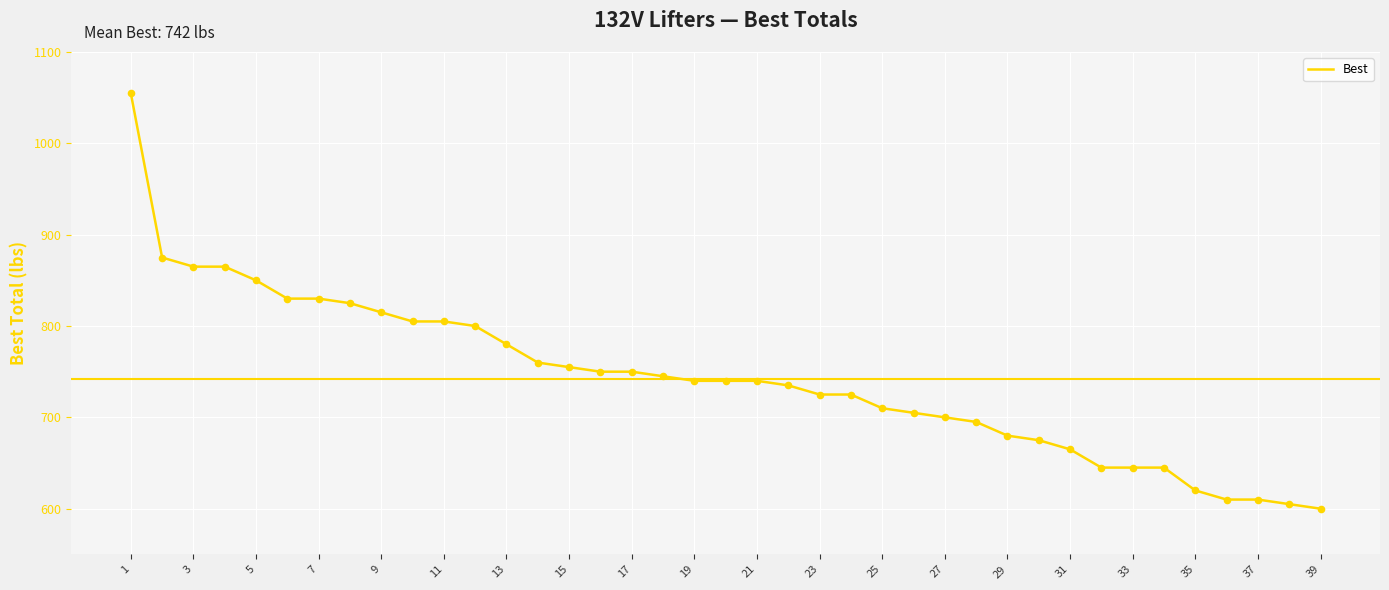

What is the minimum value shown in the chart?

600